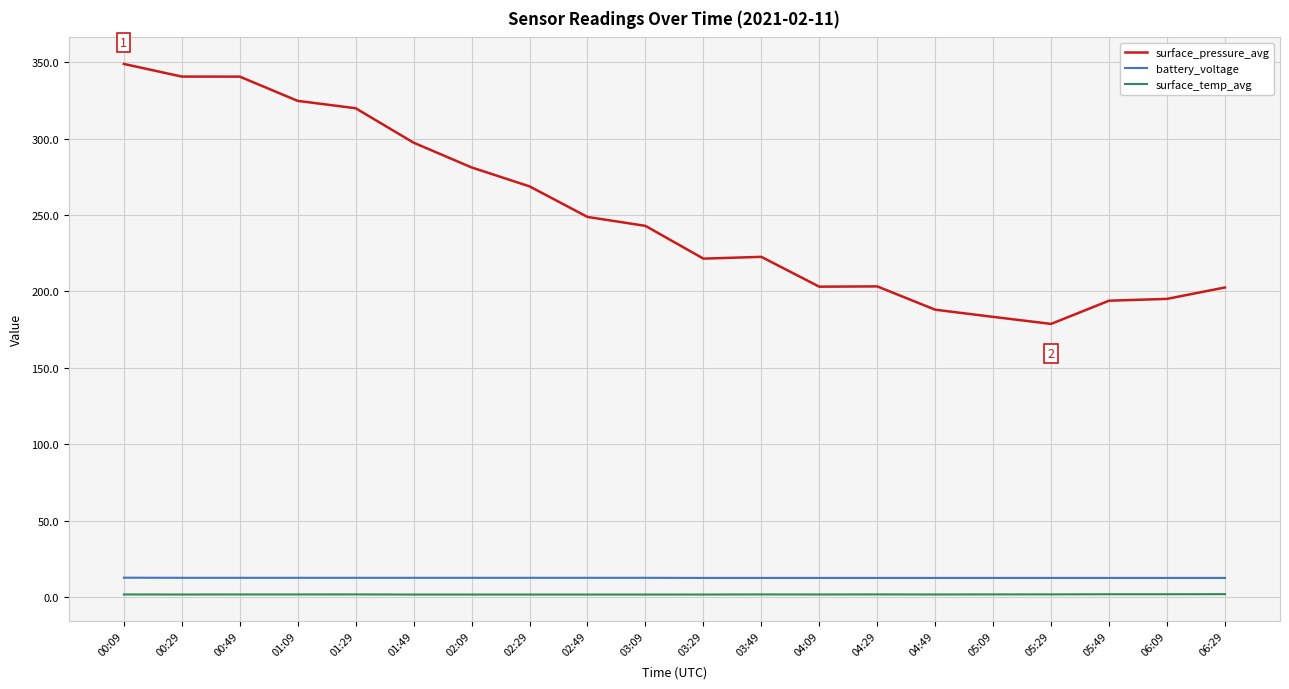

Which series has the widest spread of values?

surface_pressure_avg